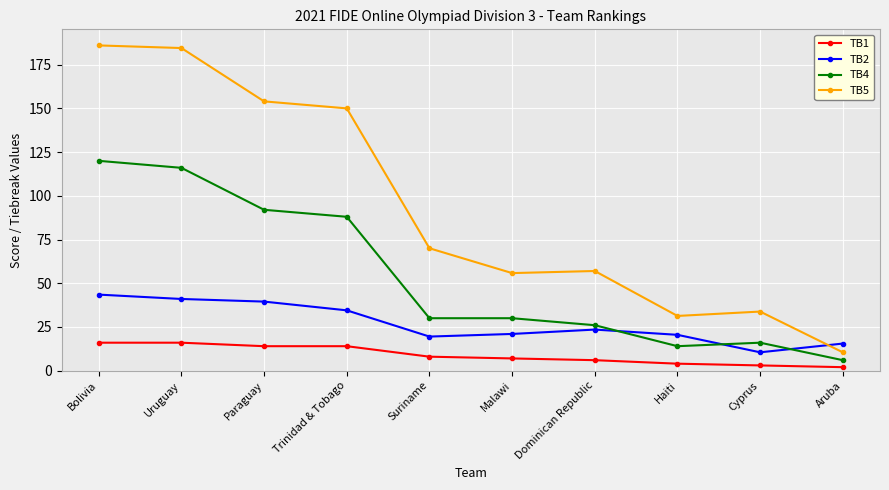

Is it true that TB1 equals 7.0 at Malawi?

True